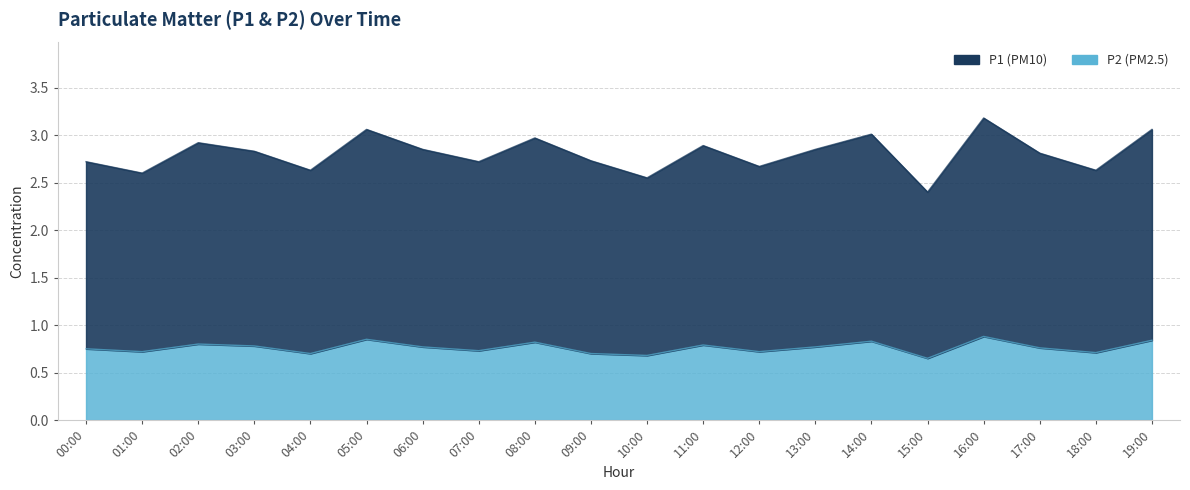

What is the sum of all P1 values?

56.1